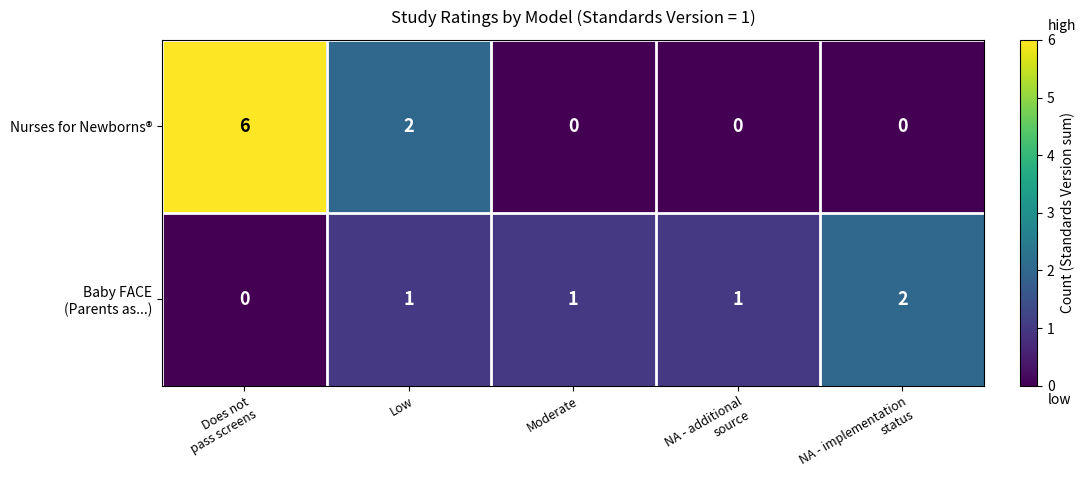

What is the greatest value displayed?

6